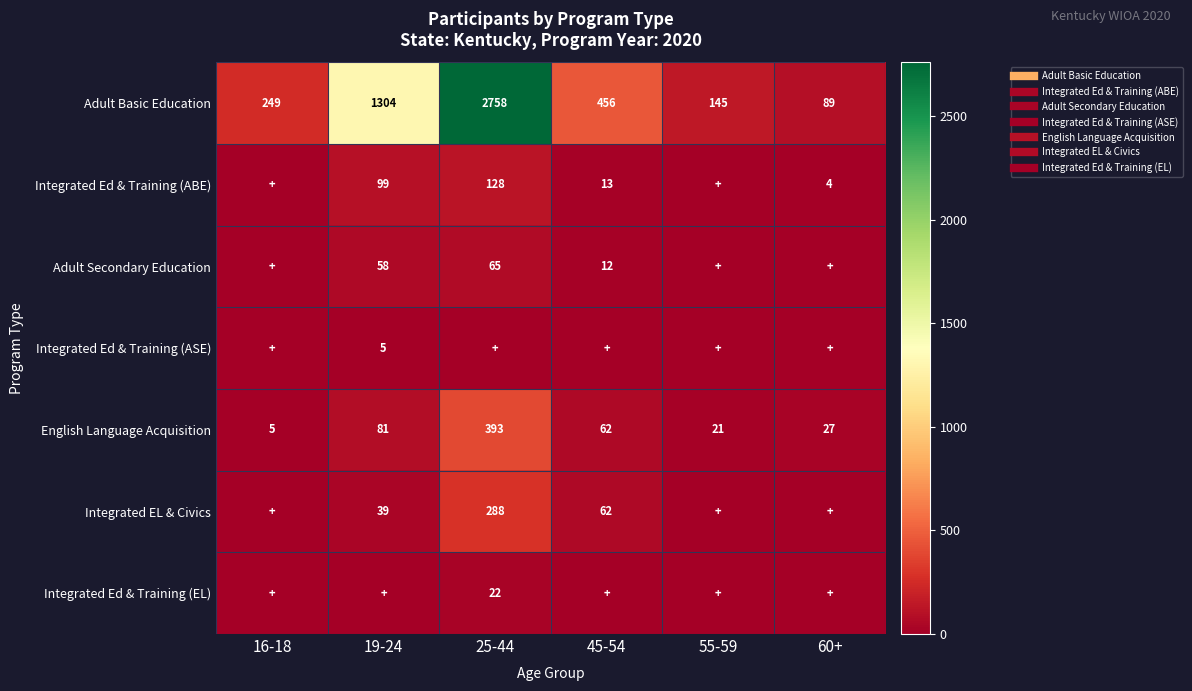

Which category has the lowest value in the Adult Secondary Education series?

16-18